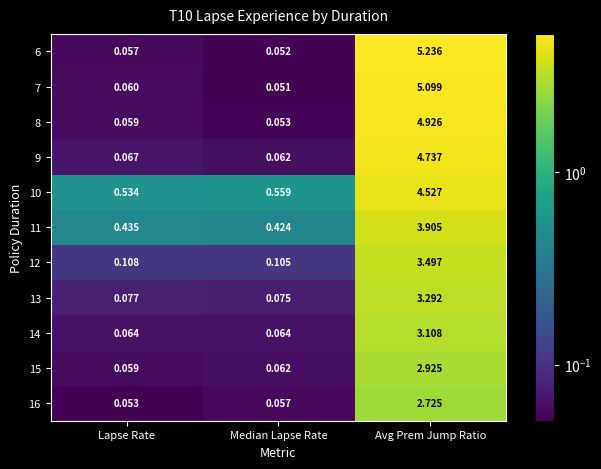

Count the number of data series in this chart.

11